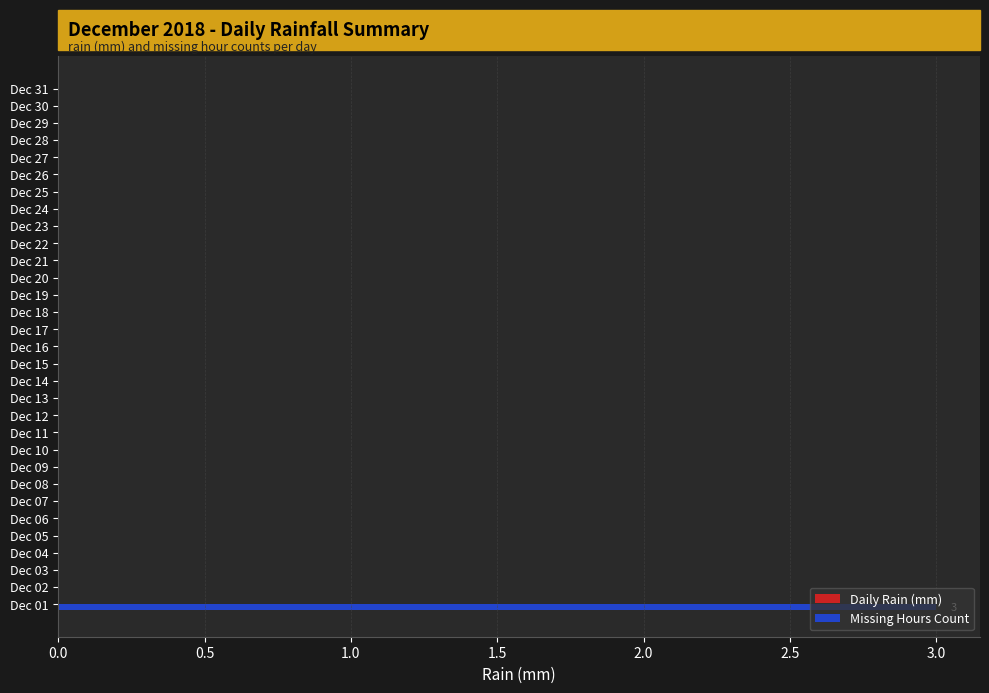

The chart shows a value of 0 at Dec 29. True or false?

True